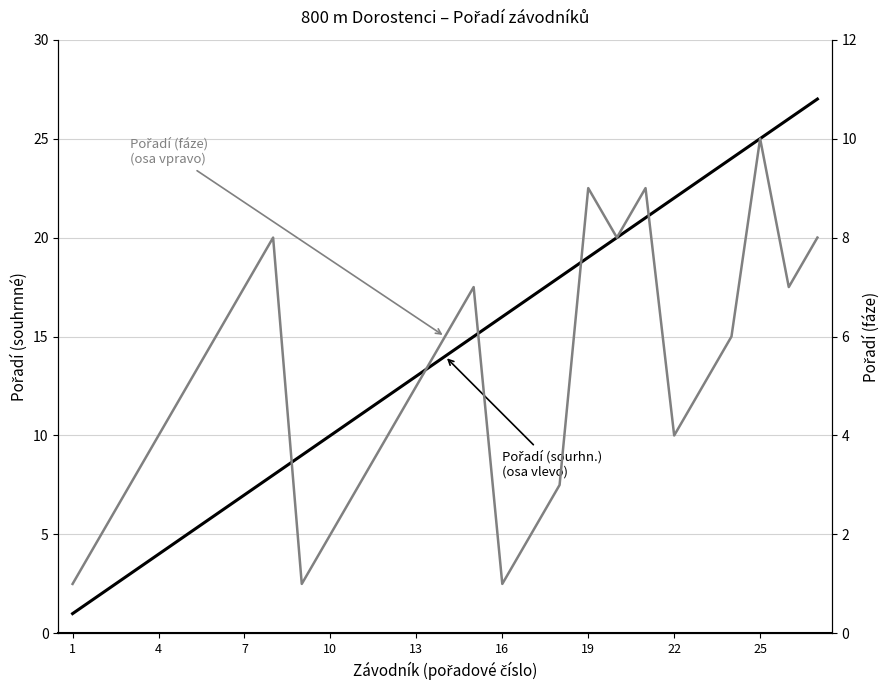

What is the difference between the maximum and minimum values in the Pořadí (fáze) series?

9